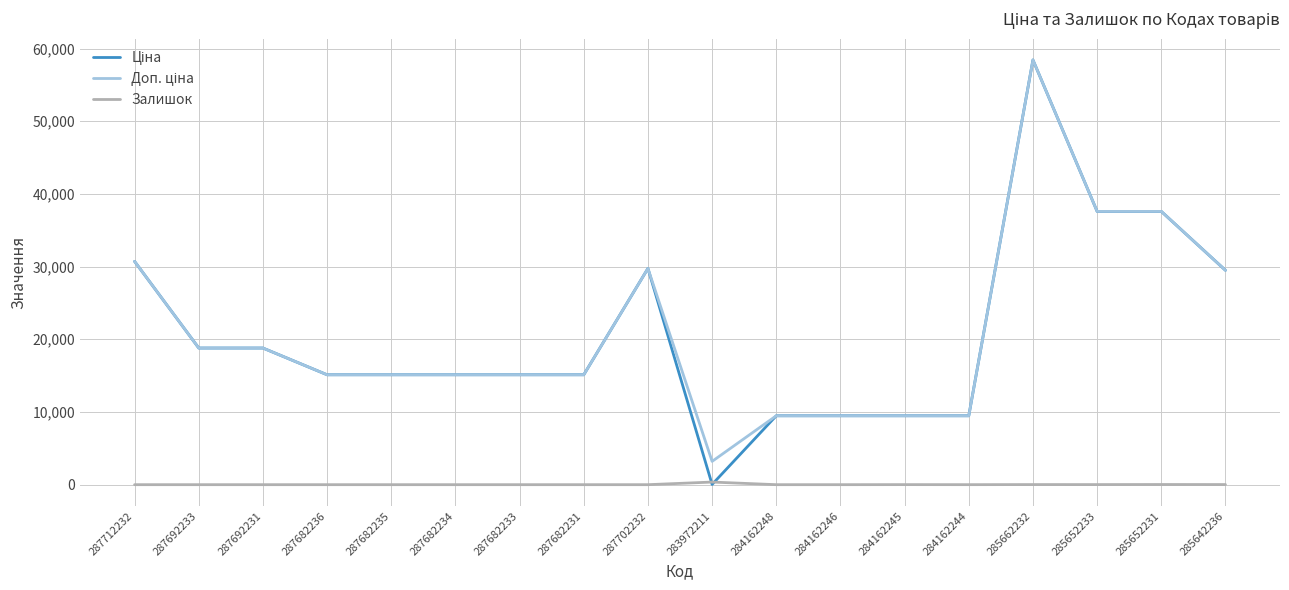

Which category has the highest value across all series?

285662232